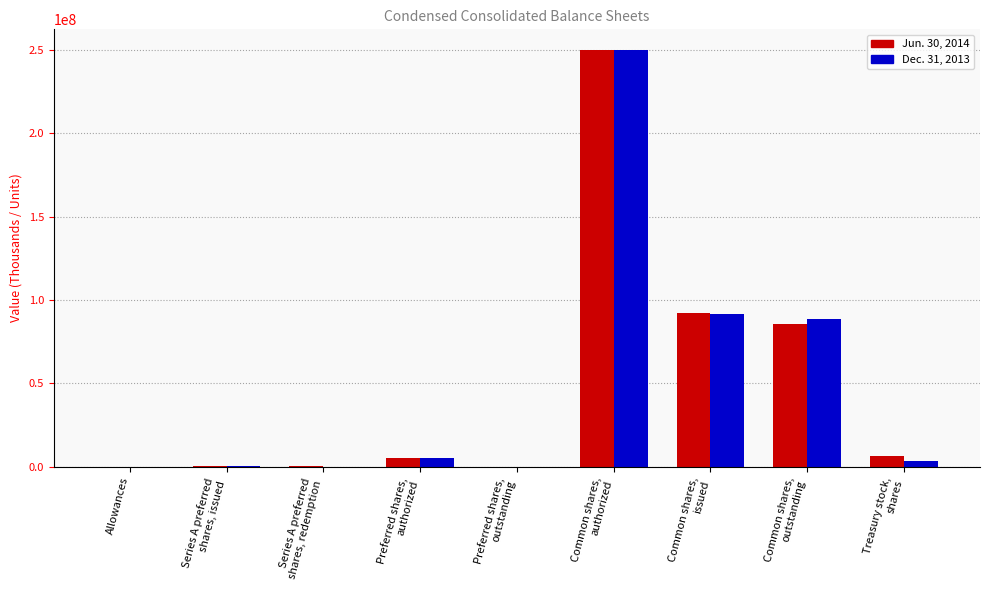

How many distinct data groups are displayed?

2